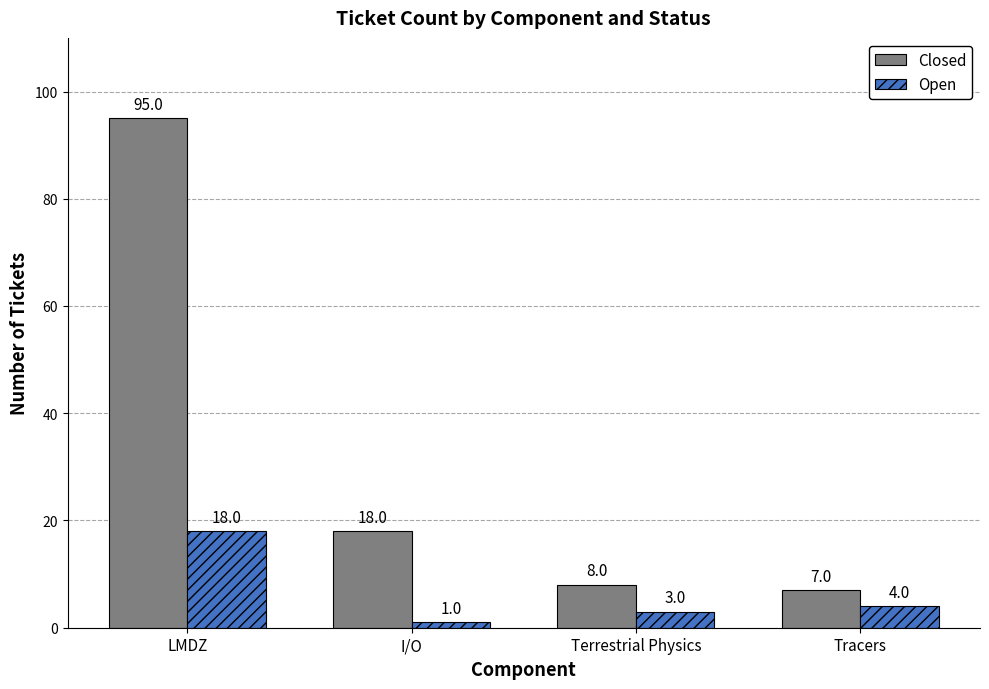

Reading right to left, transcribe all the data shown in this chart.

Closed: 7	8	18	95
Open: 4	3	1	18